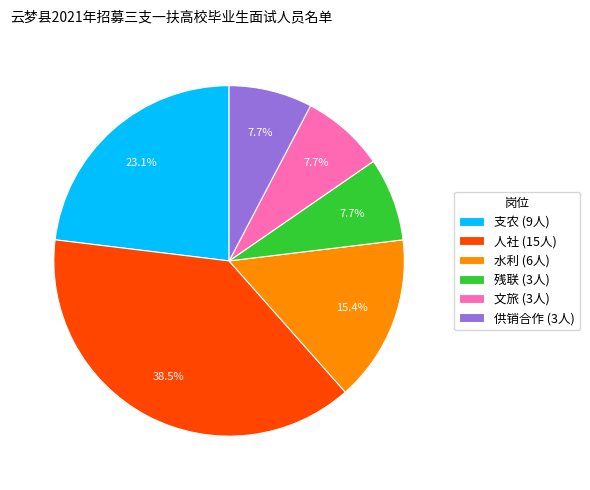

True or false: 支农 accounts for 12% of the total.

False